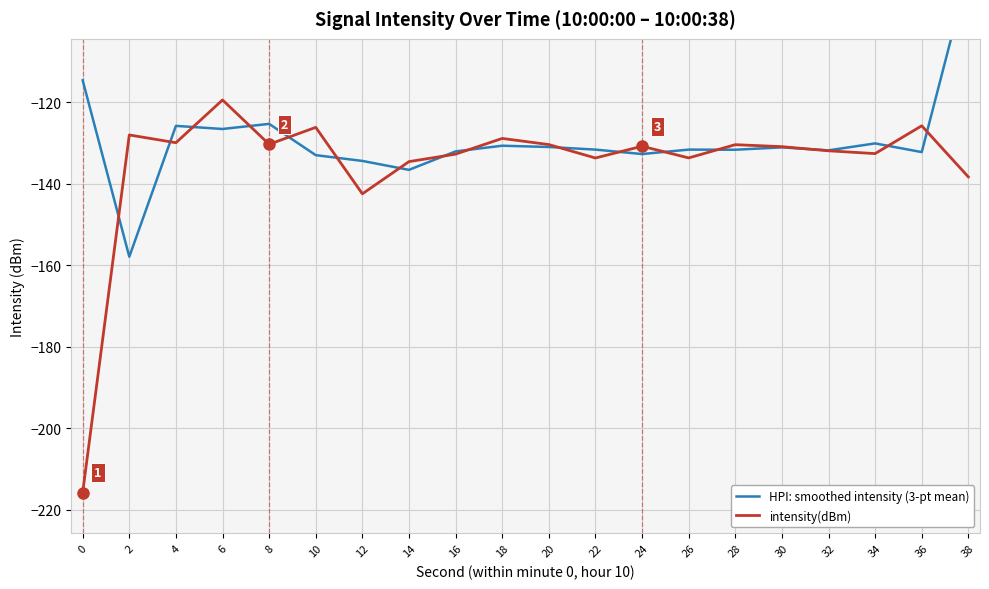

Rank the series at 30 from lowest to highest value.

HPI: smoothed intensity (3-pt mean), intensity(dBm)